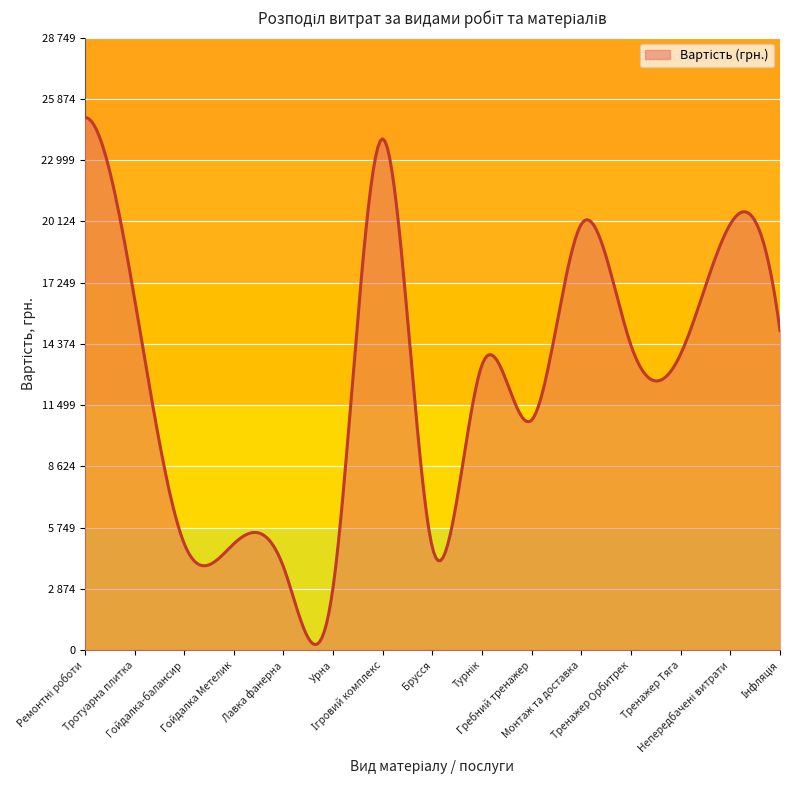

Does the chart have visible grid lines?

Yes